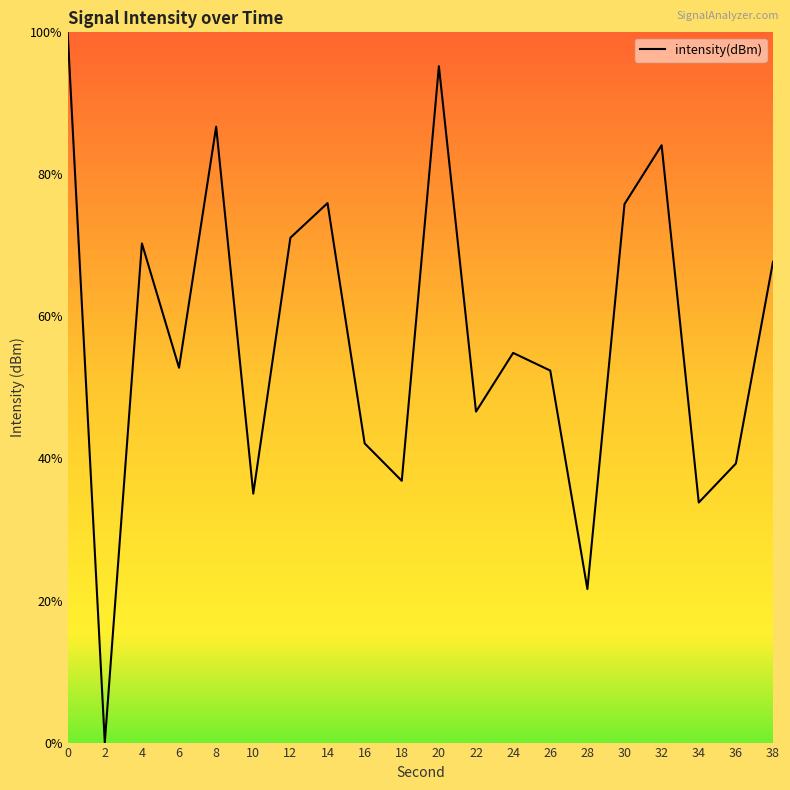

The value at 34 is -34.4. True or false?

False